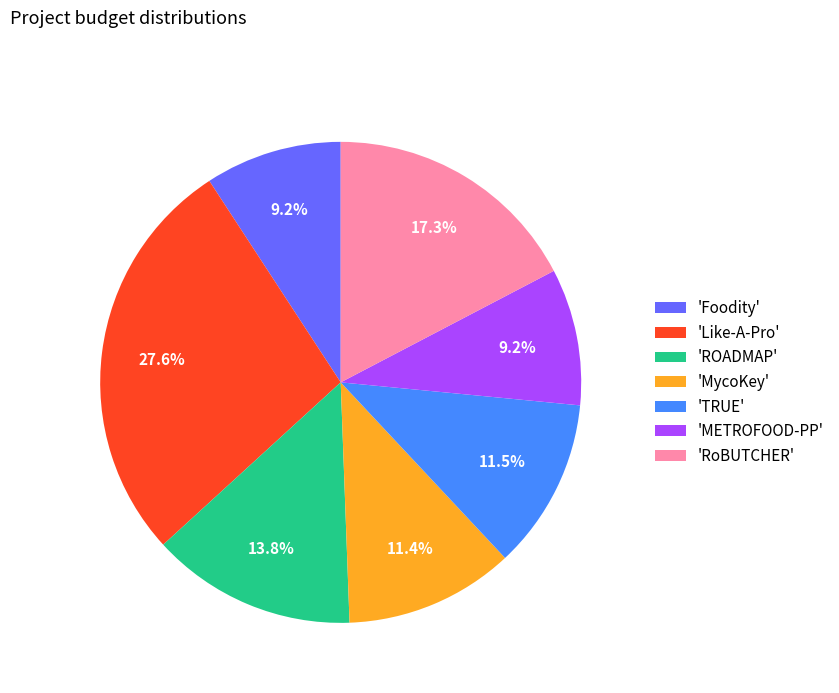

Combined, do 'METROFOOD-PP' and 'RoBUTCHER' account for over 50%?

No